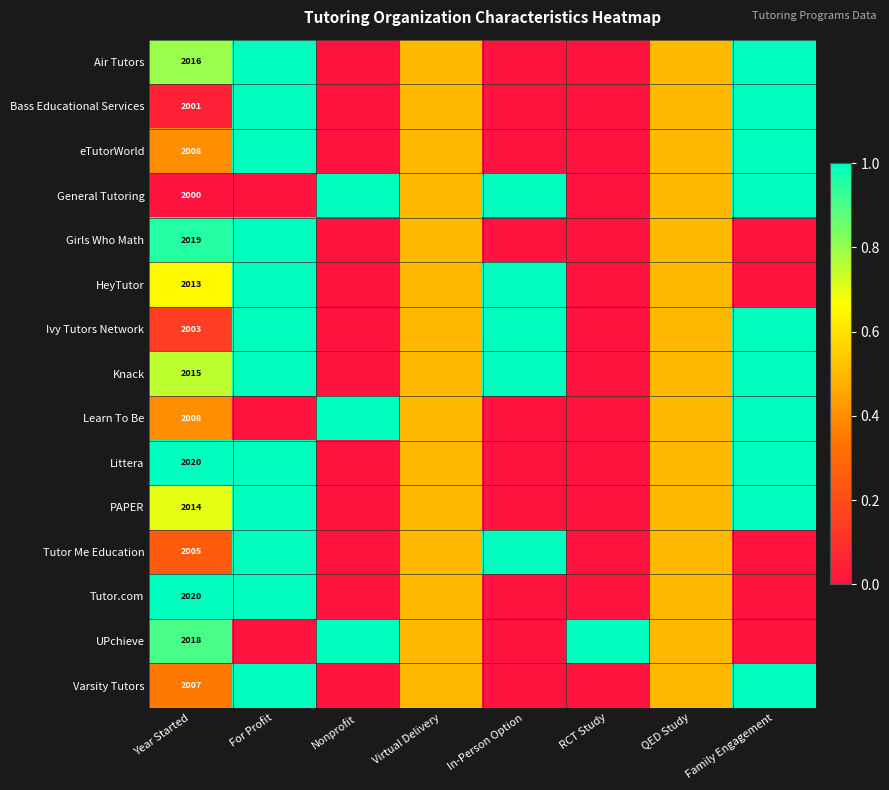

Is it true that HeyTutor equals 0.2 at QED Study?

False